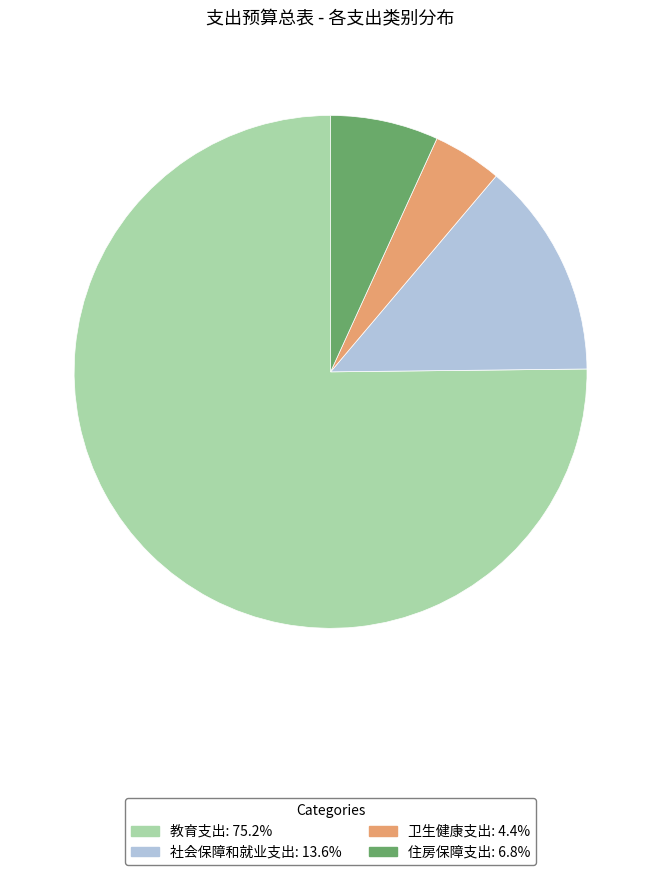

Do 住房保障支出 and 教育支出 together represent more than half of the pie?

Yes